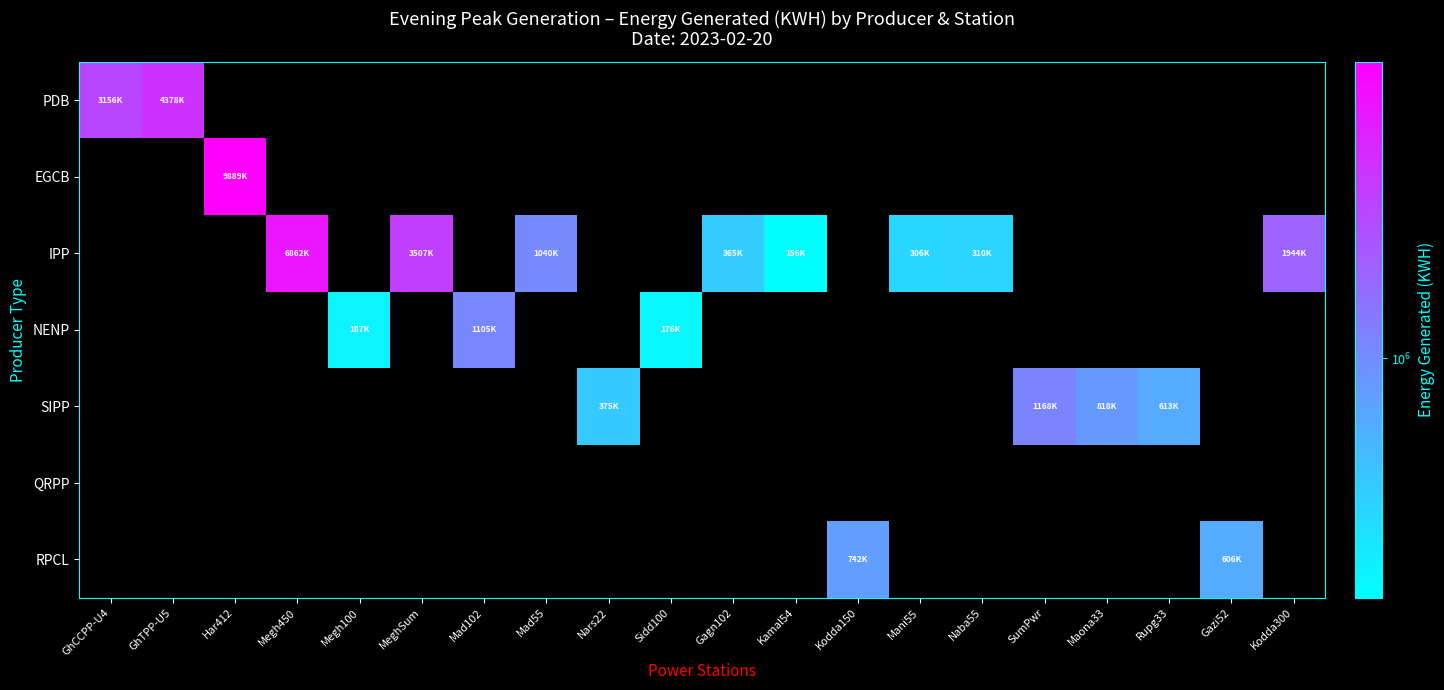

How many categories are shown in the chart?

20